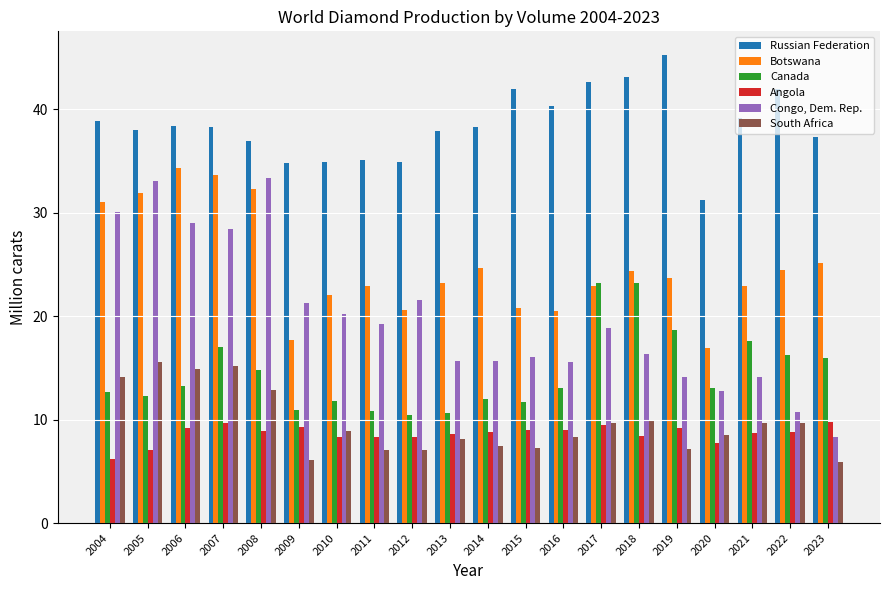

Between 2006 and 2007, which series saw the biggest shift?

Canada